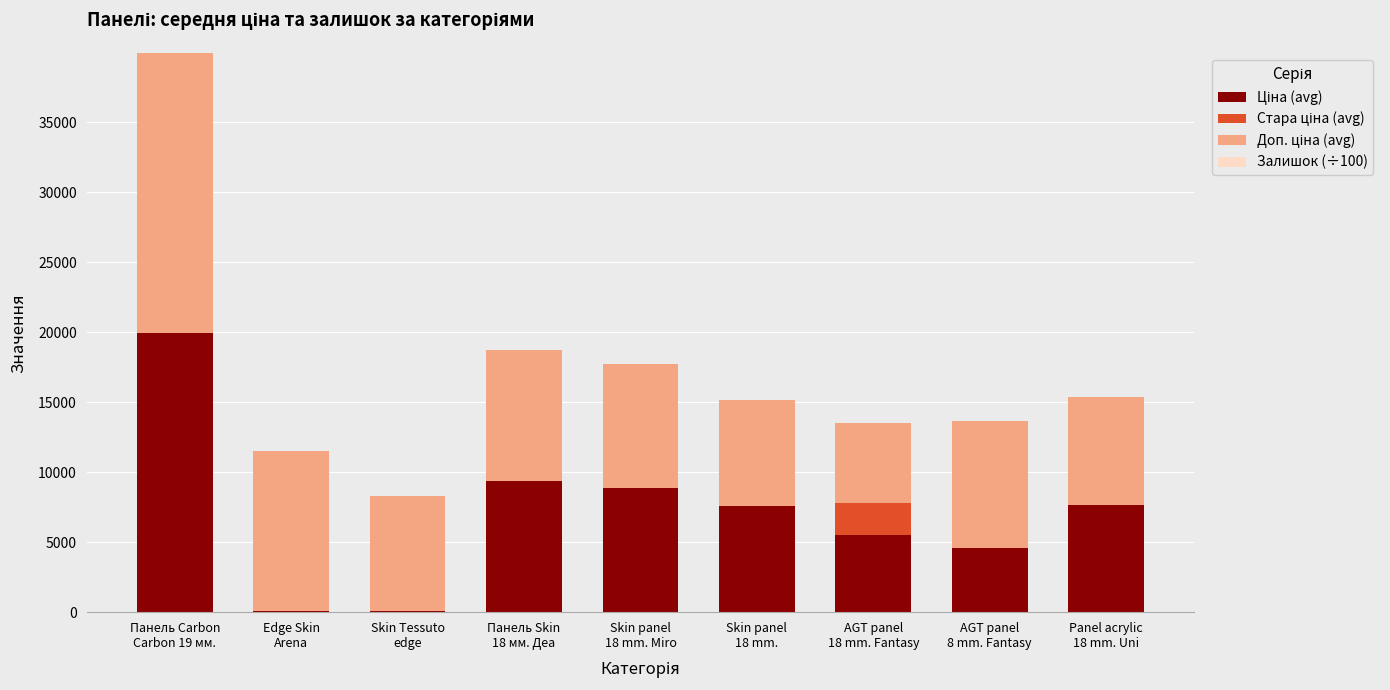

What is the sum of the Доп. ціна (avg) values at Skin panel
18 mm. Miro and AGT panel
8 mm. Fantasy?

17980.4